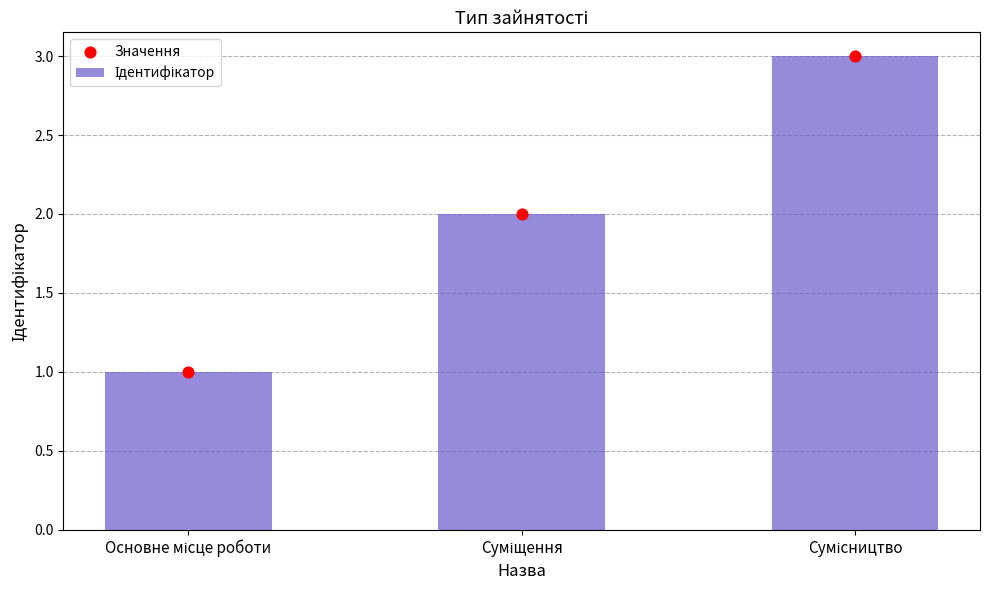

Which series has the widest spread of Y values?

Ідентифікатор